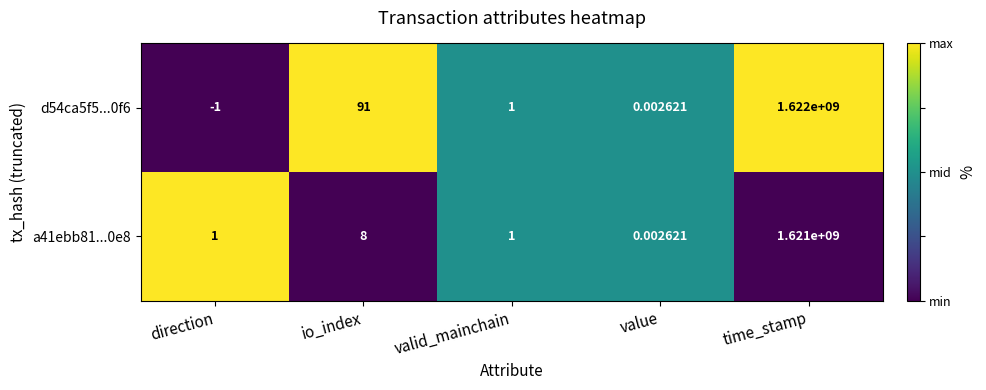

At which label is a41ebb81...0e8 closest to 810500000?

io_index